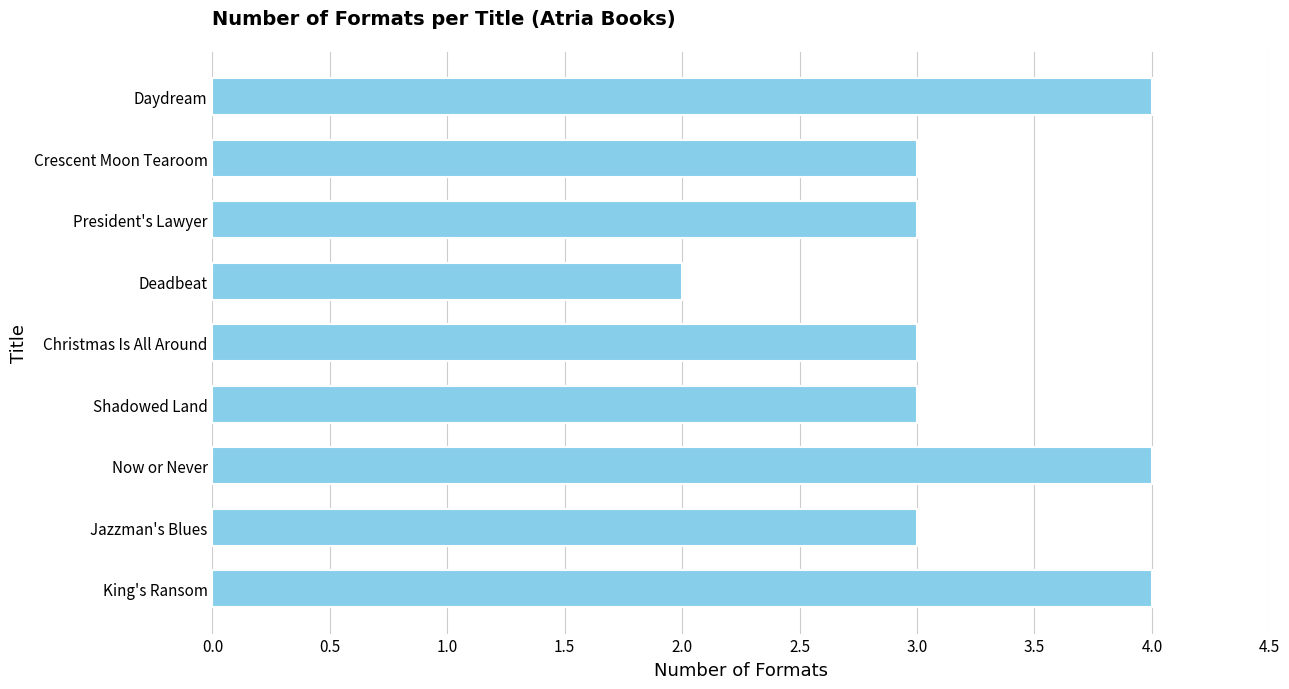

Is it true that the value at King's Ransom is 1?

False